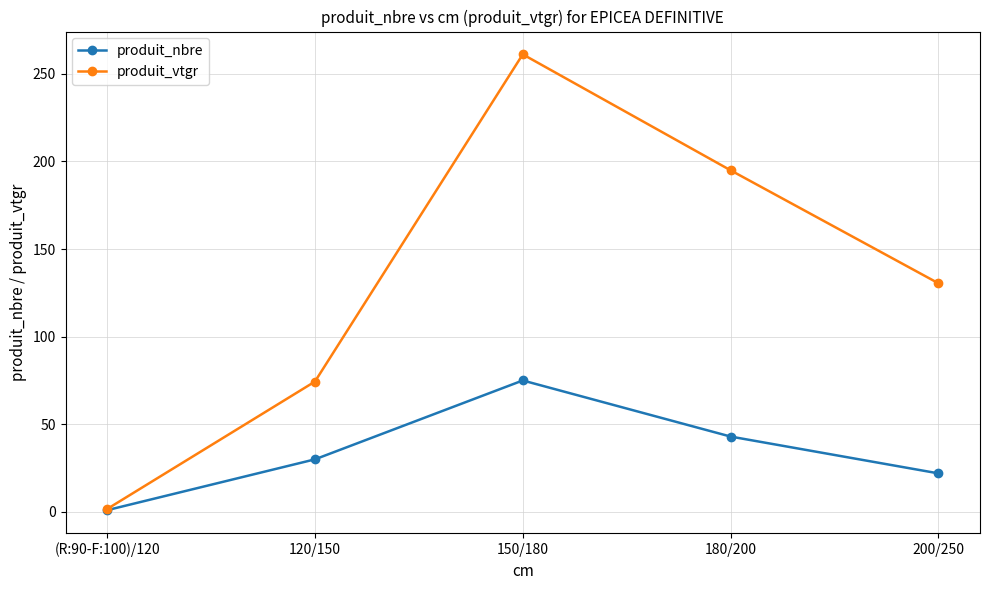

Rank the series by their maximum value, from highest to lowest.

produit_vtgr, produit_nbre